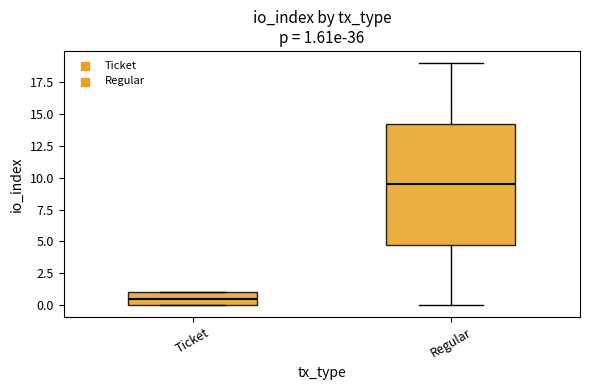

Which box's median line is the lowest?

Ticket